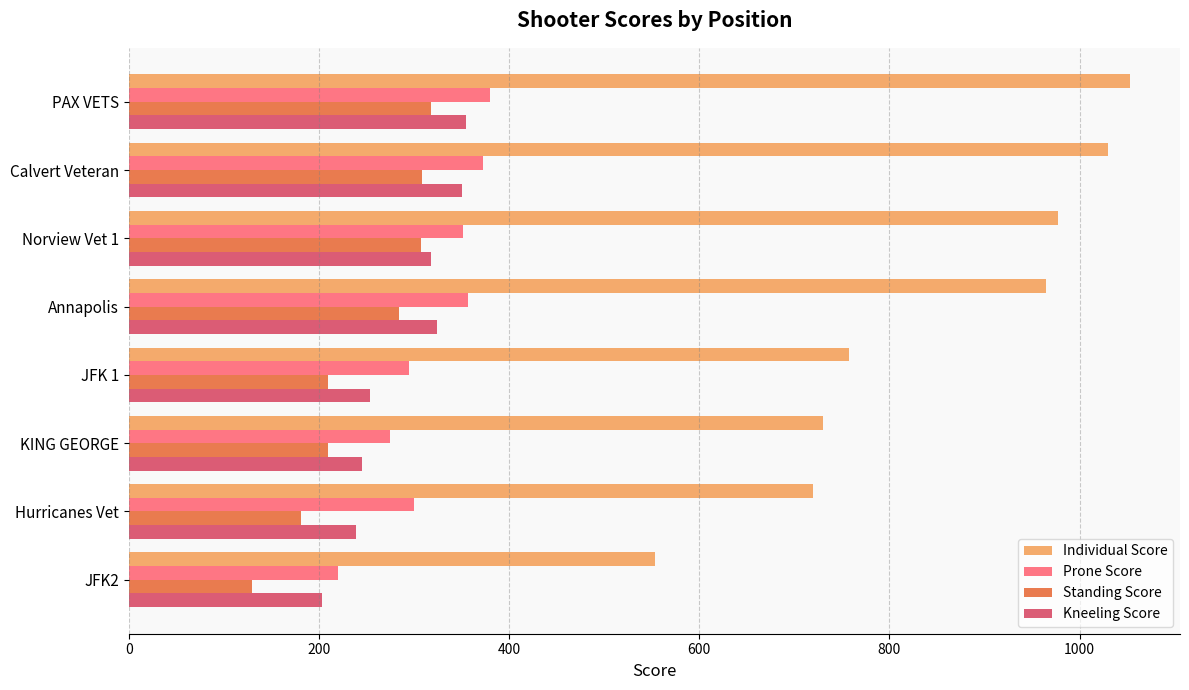

What value does the Individual Score series have at Calvert Veteran?

1030